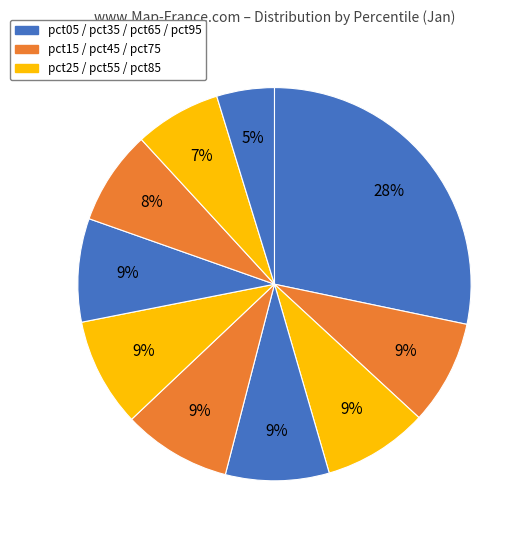

How many segments does this pie chart have?

10